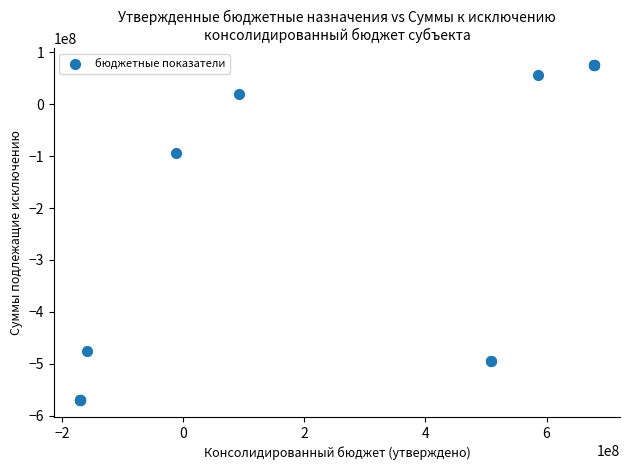

What Y value in the scatter plot is closest to -247352592?

-94292208.7